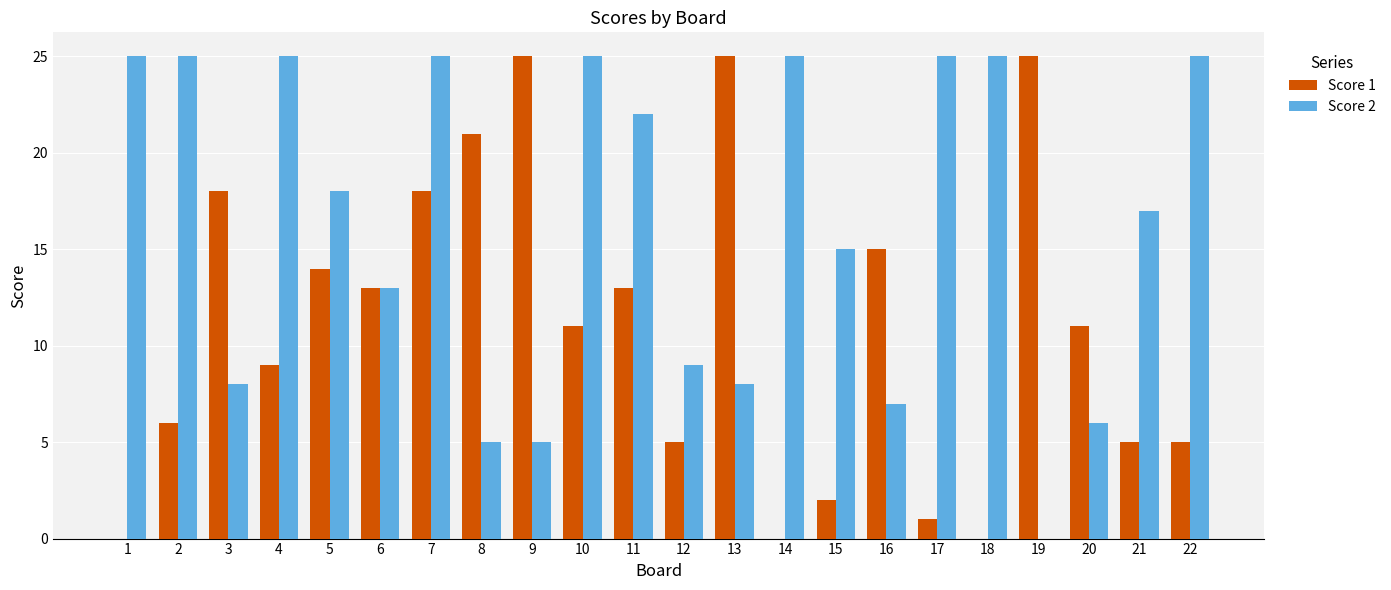

Reading left to right, list all the values displayed in this chart.

Score 1: 1=0	2=6	3=18	4=9	5=14	6=13	7=18	8=21	9=25	10=11	11=13	12=5	13=25	14=0	15=2	16=15	17=1	18=0	19=25	20=11	21=5	22=5
Score 2: 1=25	2=25	3=8	4=25	5=18	6=13	7=25	8=5	9=5	10=25	11=22	12=9	13=8	14=25	15=15	16=7	17=25	18=25	19=0	20=6	21=17	22=25